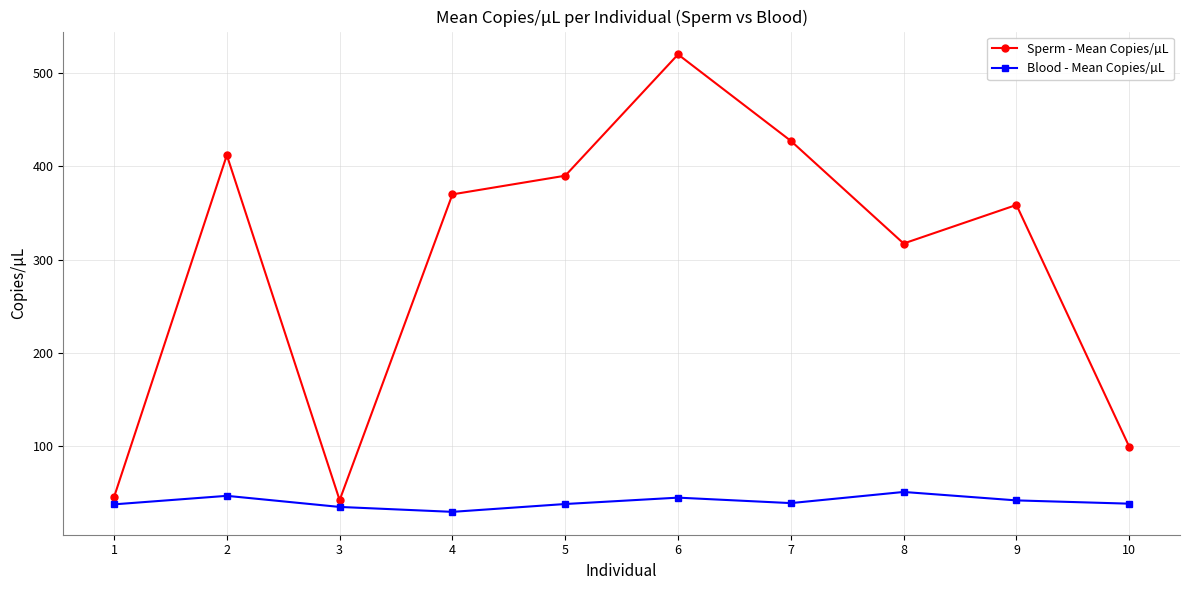

At how many categories does at least one series exceed 200?

7